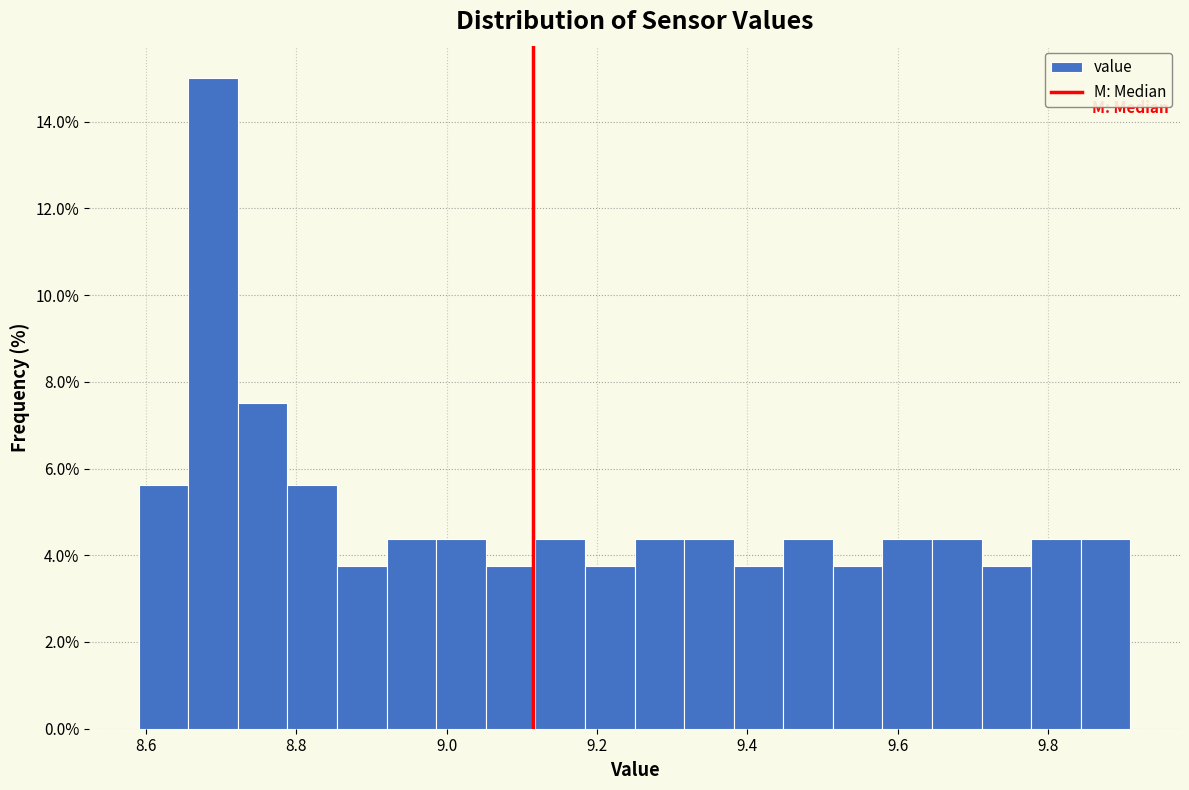

Read against the x-axis, roughly where is the centre of the tallest bar?

8.68